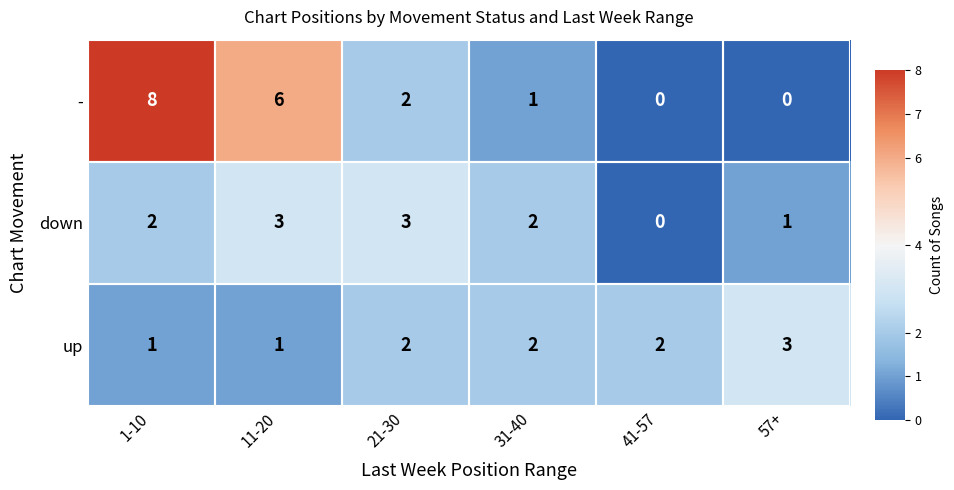

True or false: up has a value of 3 at 57+.

True